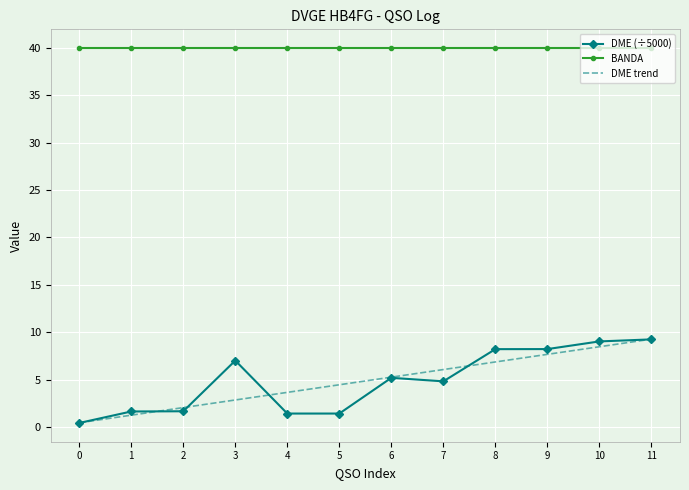

True or false: DME (÷5000) has more than 1 points higher than both neighbors.

True